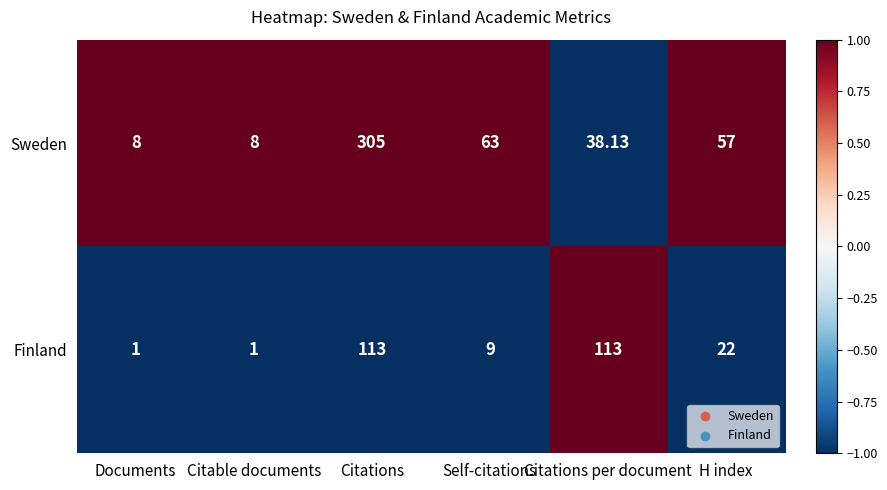

Rank the series by their average value, from highest to lowest.

Sweden, Finland